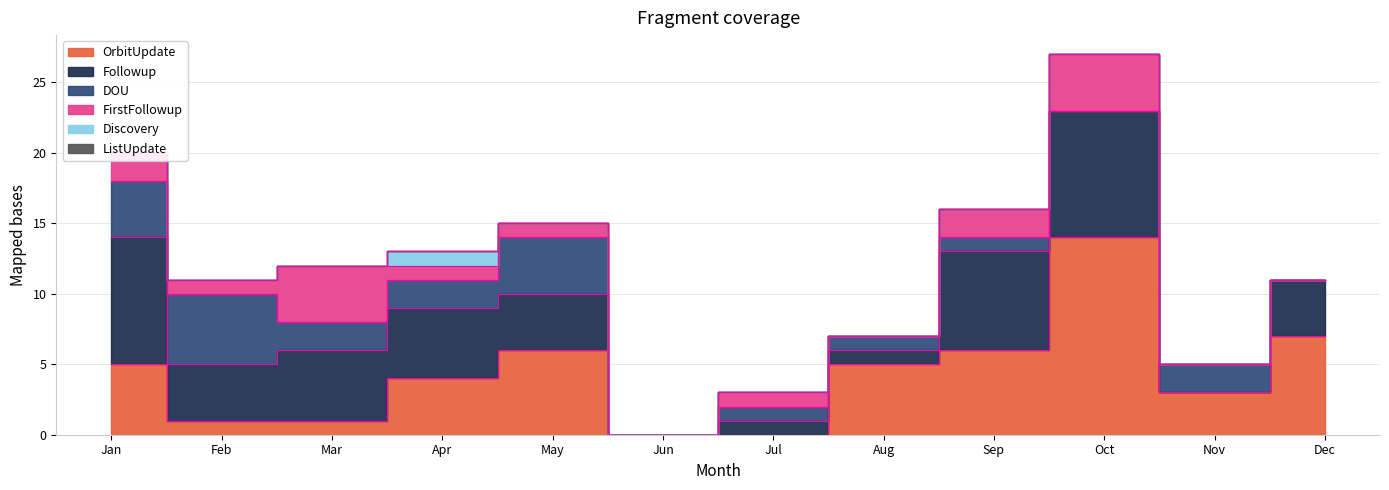

Read the Followup value at Mar.

5